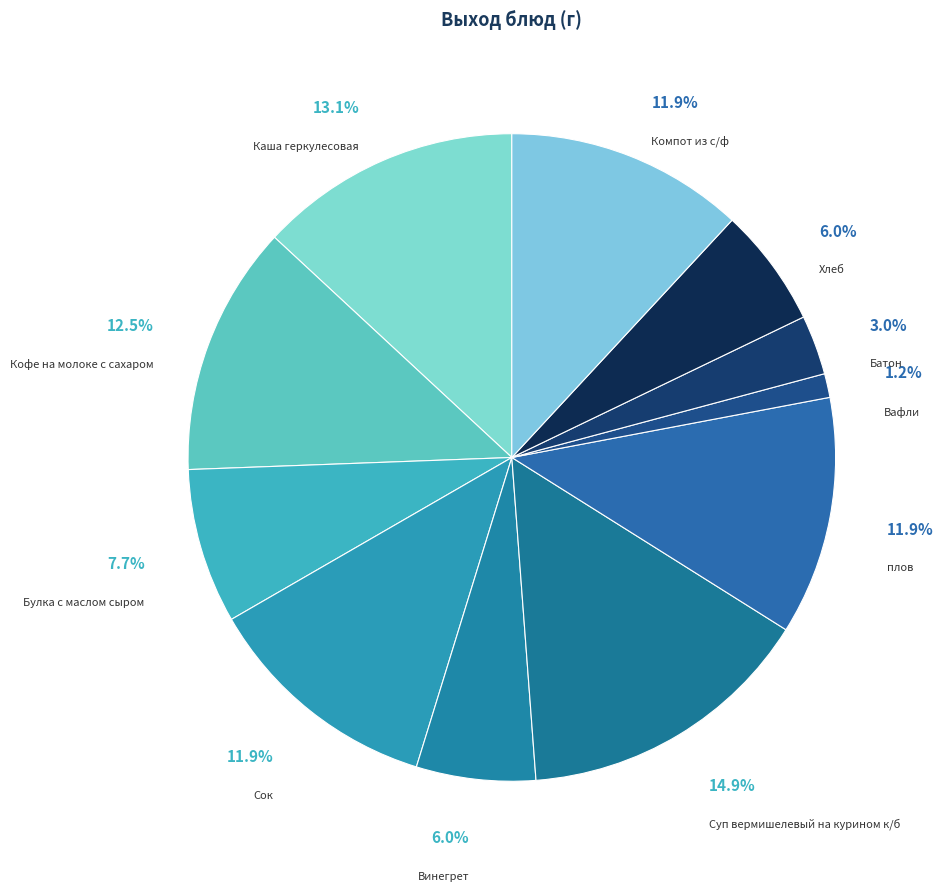

How many slices are in this pie chart?

11